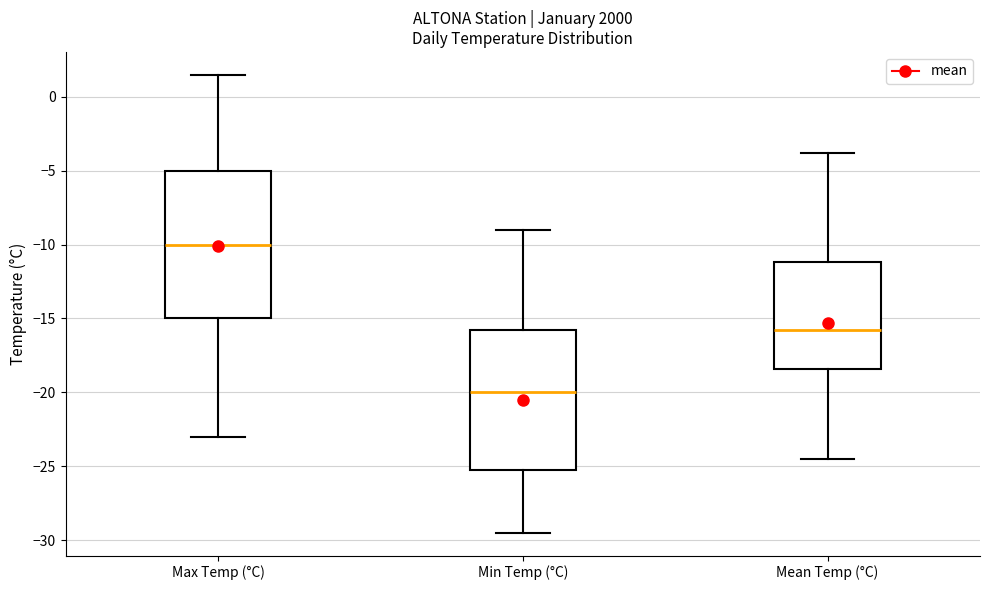

Reading left to right, transcribe this box plot: for each box, give where its median line is, the range the box spans, and where its two whiskers end, as read against the y-axis. The values are not printed on the chart, so give them approximately, as read against the axis.

Max Temp (°C): median -10.0, box -15.0 to -5.0, whiskers -23.0 to 1.5
Min Temp (°C): median -20.0, box -25.0 to -15.5, whiskers -29.5 to -9.0
Mean Temp (°C): median -16.0, box -18.5 to -11.0, whiskers -24.5 to -4.0